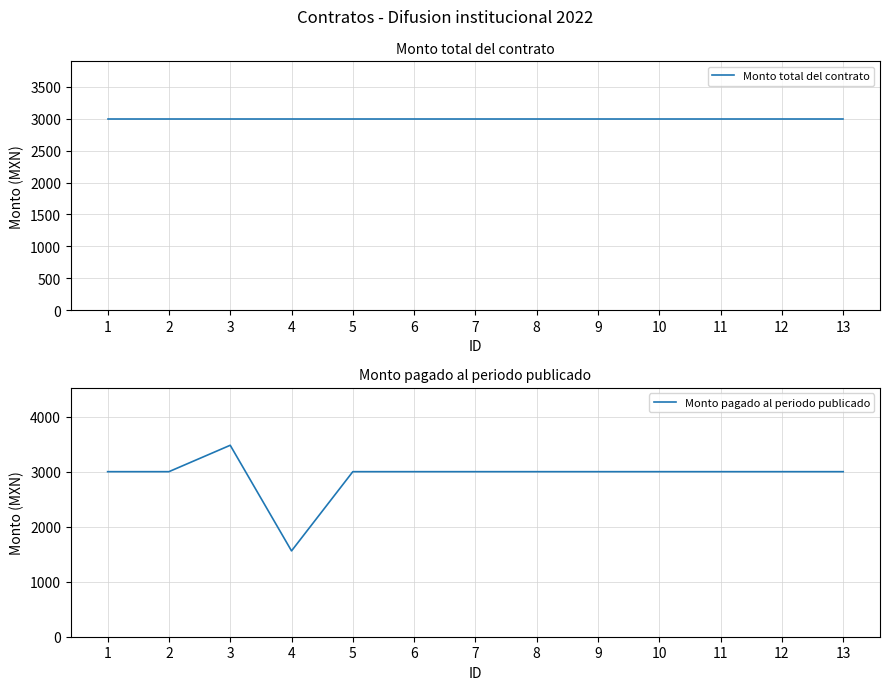

How many data points in Monto pagado al periodo publicado are above 3000?

1